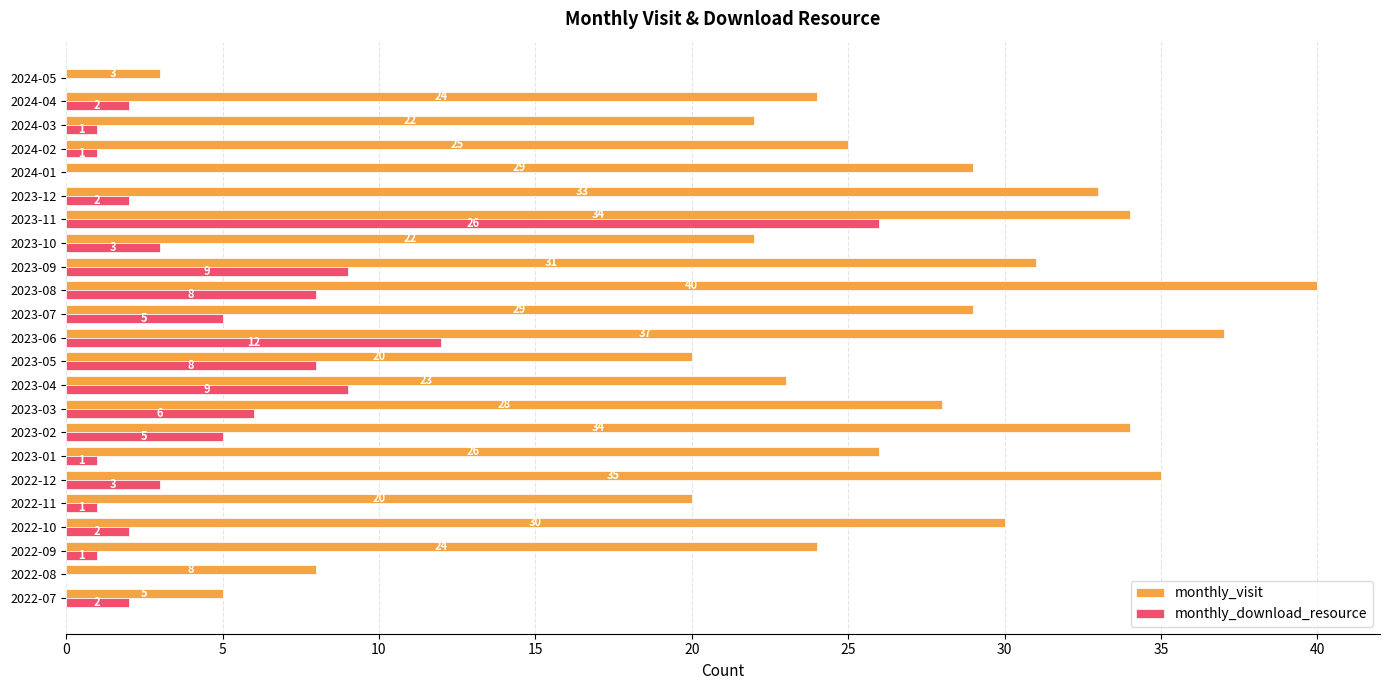

What is the sum of the monthly_download_resource values at 2023-02 and 2024-01?

5